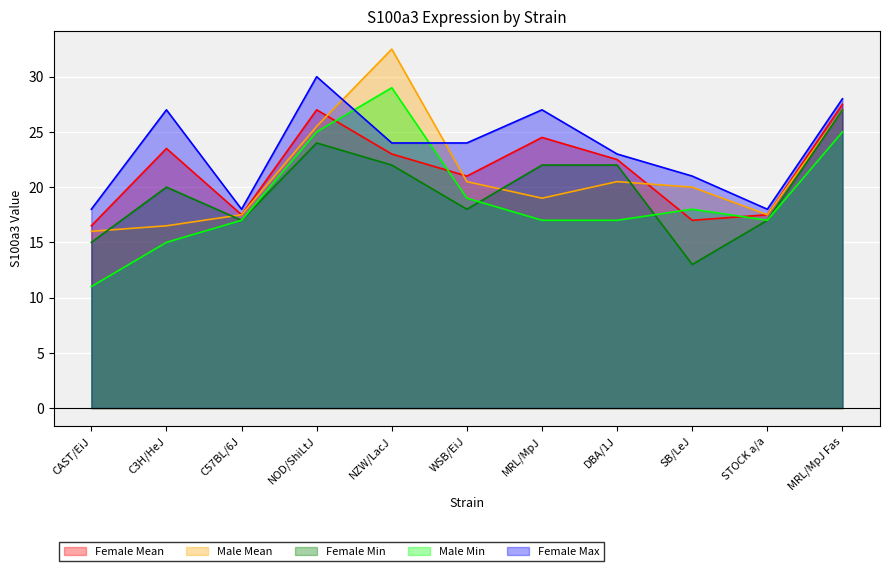

The value of Female Mean at NOD/ShiLtJ is 18.1. True or false?

False